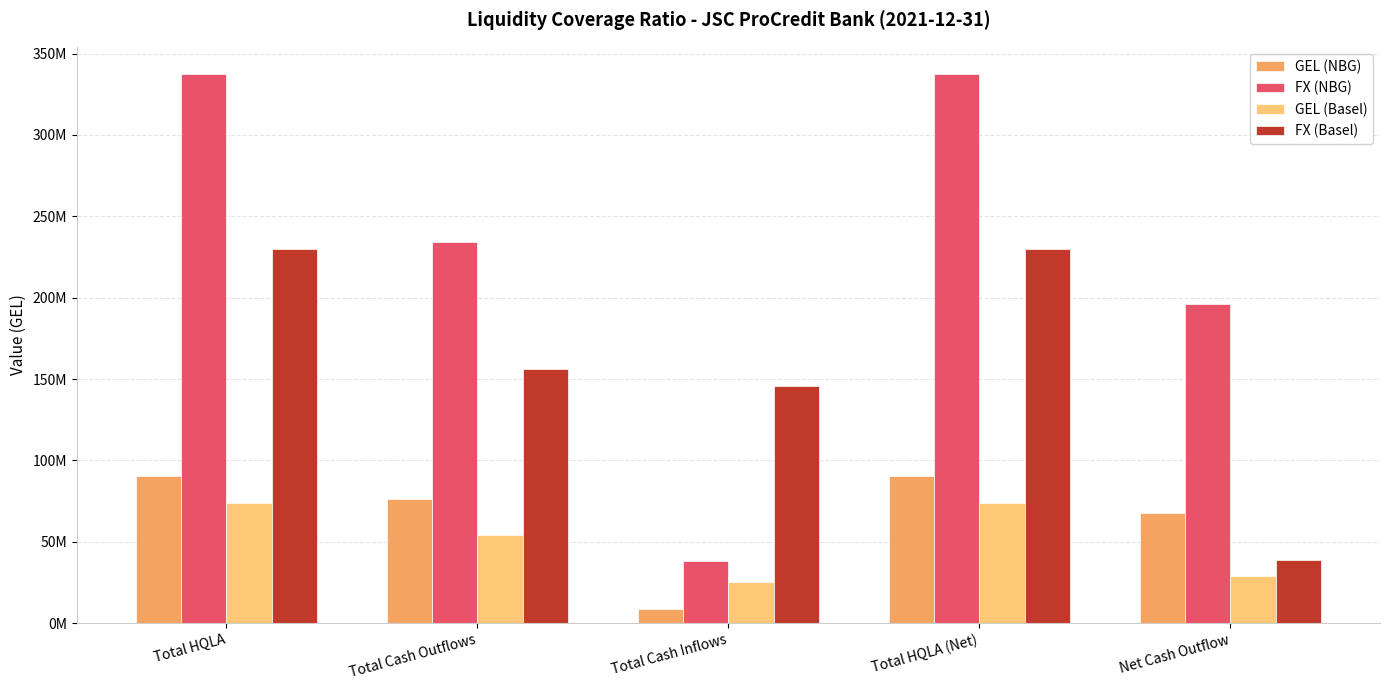

Are the bars horizontal?

No